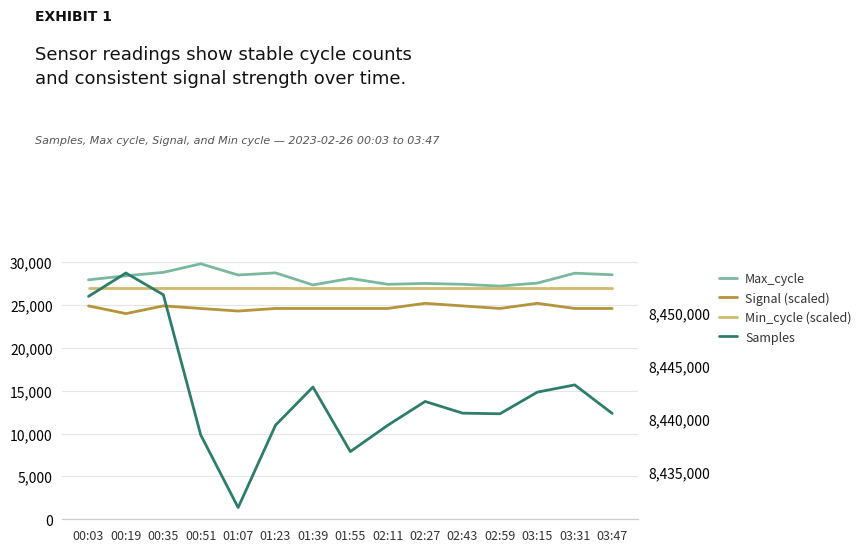

What is the sum of all Min_cycle (scaled) values?

405000